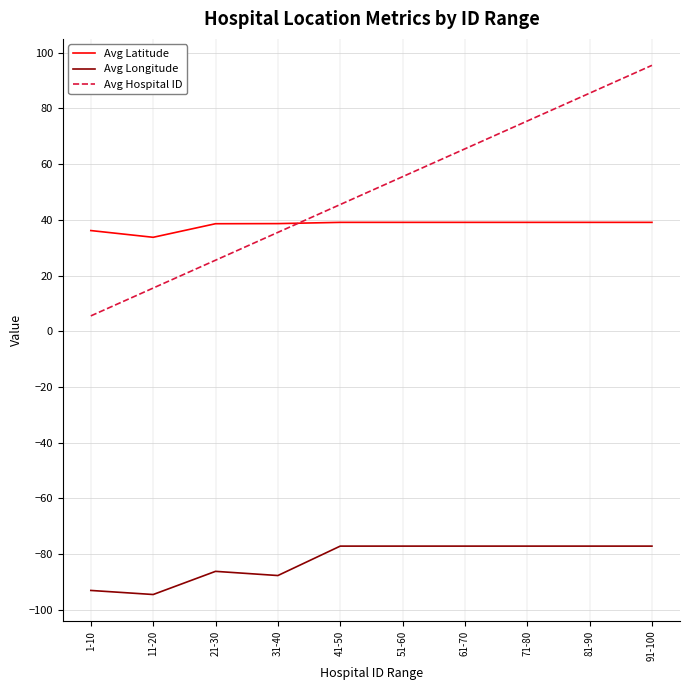

Is the value of Avg Longitude at 21-30 greater than the value of Avg Hospital ID at 91-100?

No